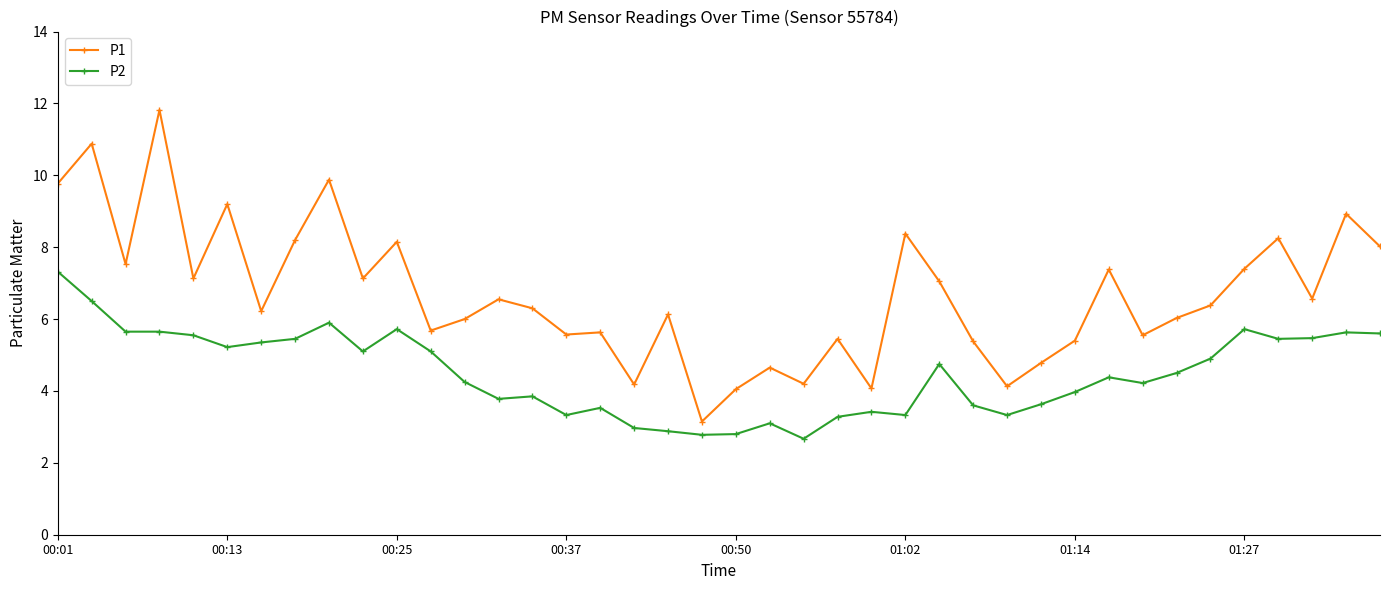

What is the average value of the P1 series?

6.7